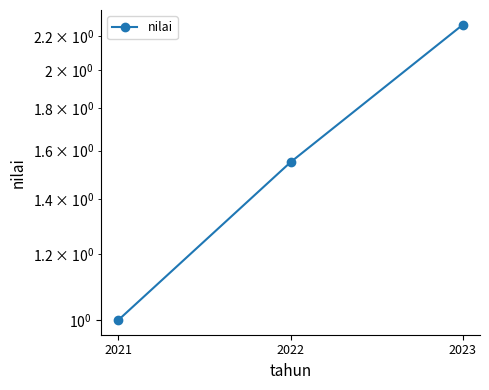

Reading right to left, what are all the values shown in this chart?

2023=2.3	2022=1.6	2021=1.0